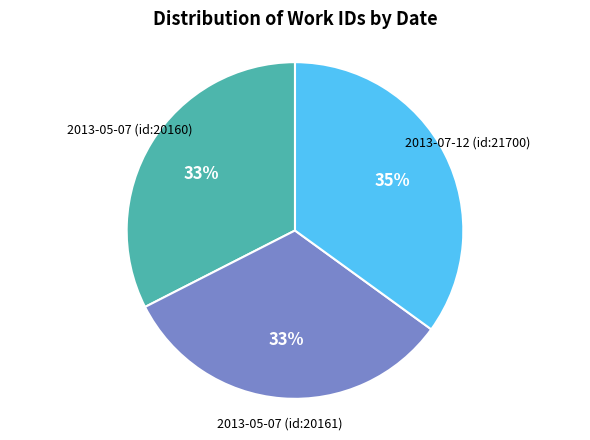

True or false: 2013-05-07 (id:20160) accounts for 20% of the total.

False